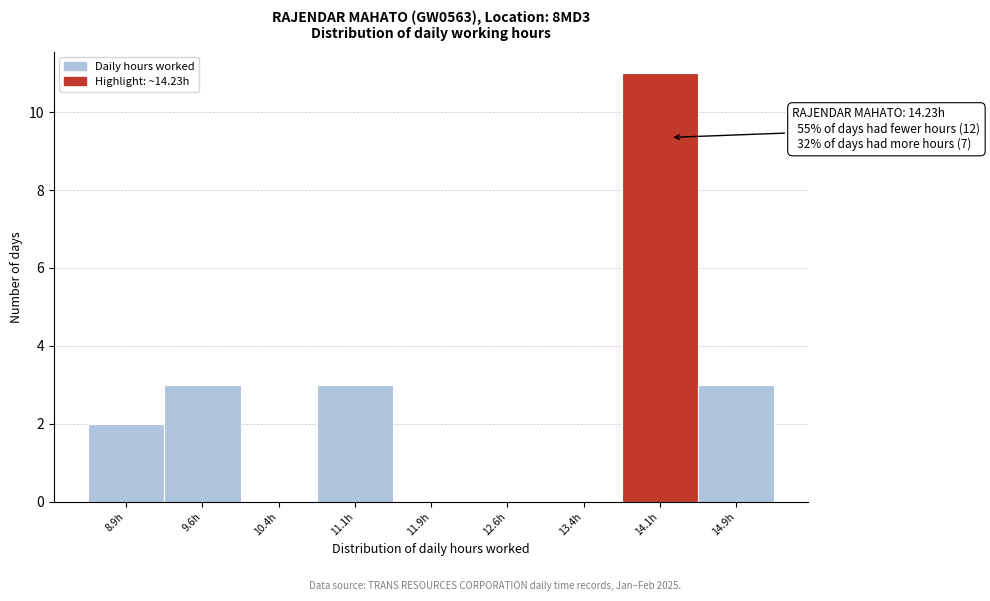

Over which range of the x-axis is the bar tallest?

13.75 to 14.50